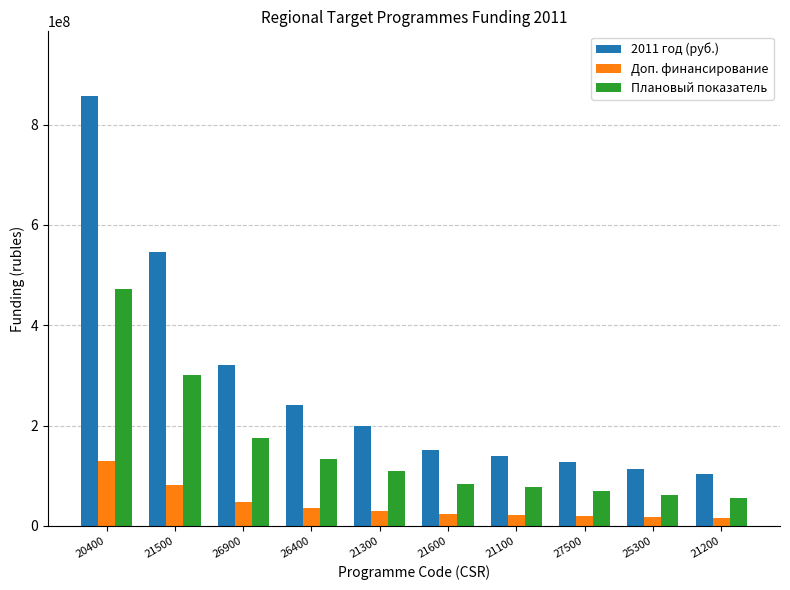

What is the difference between the second highest and minimum values in the Плановый показатель series?

243866150.0